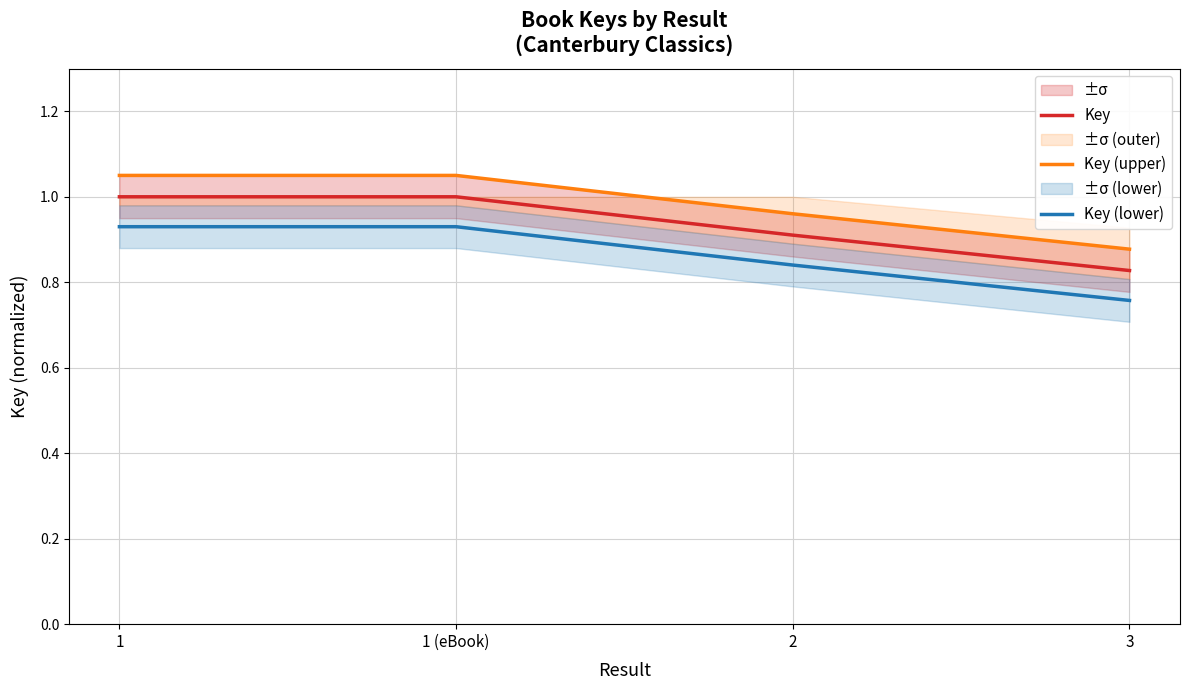

At how many categories does at least one series exceed 0?

4